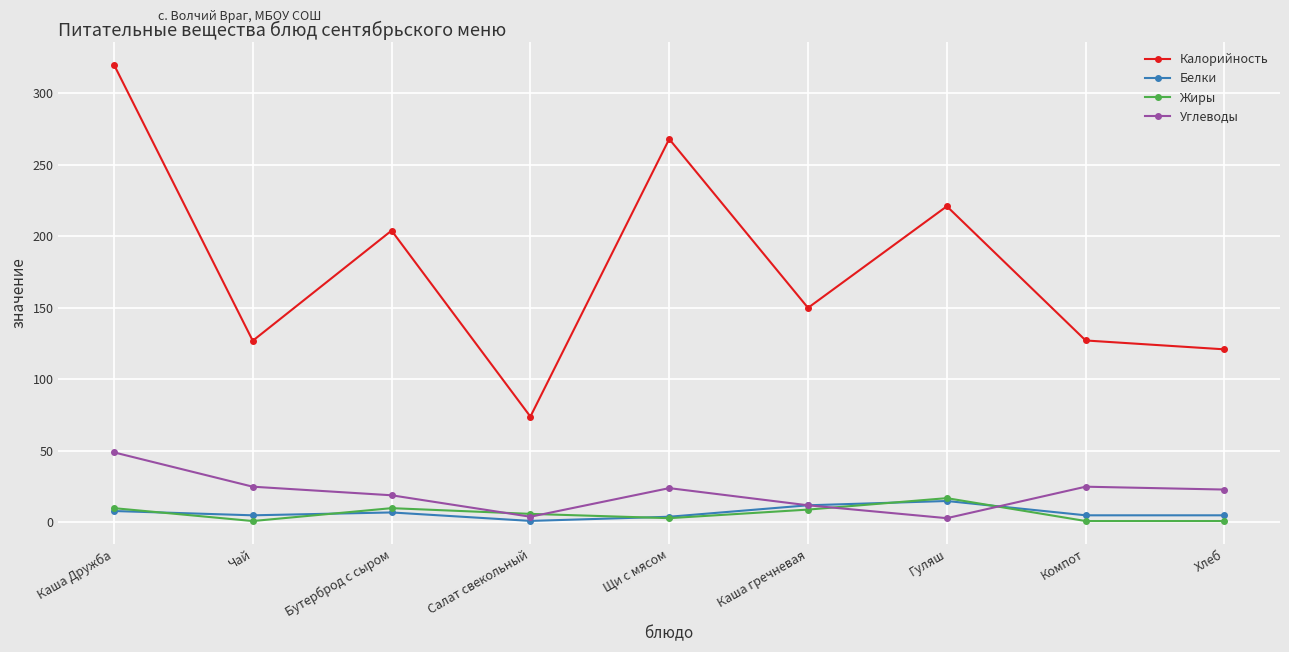

Which series has the largest total across all categories?

Калорийность